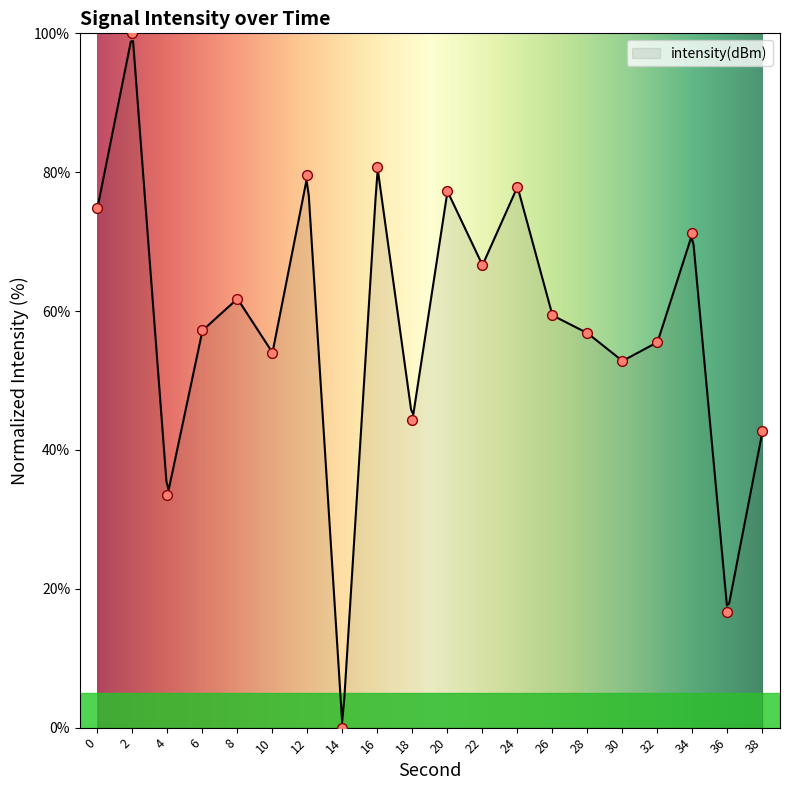

Which has a higher value, 30 or 38?

30